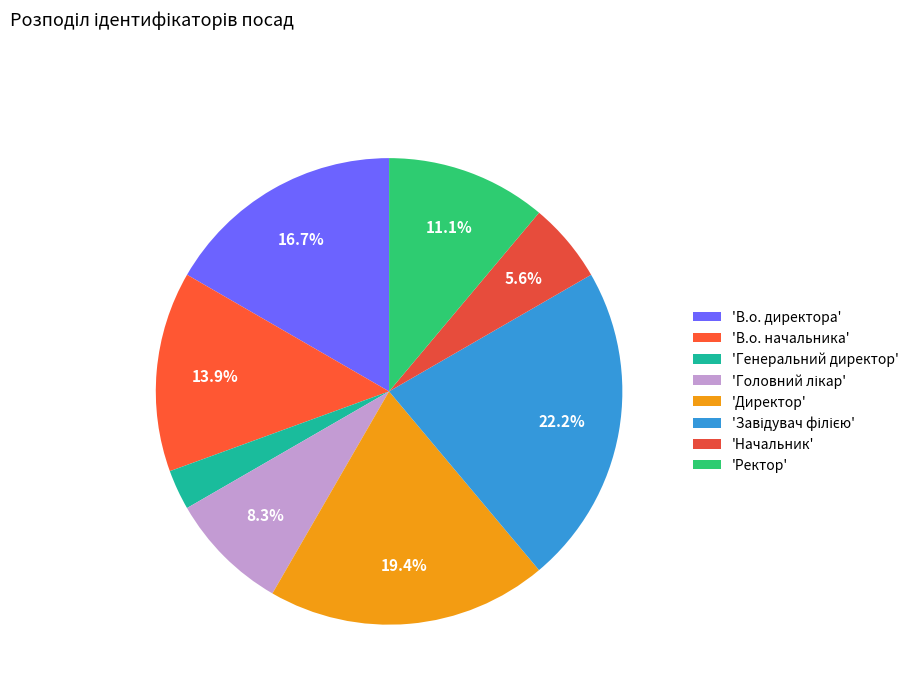

How many slices are in this pie chart?

8